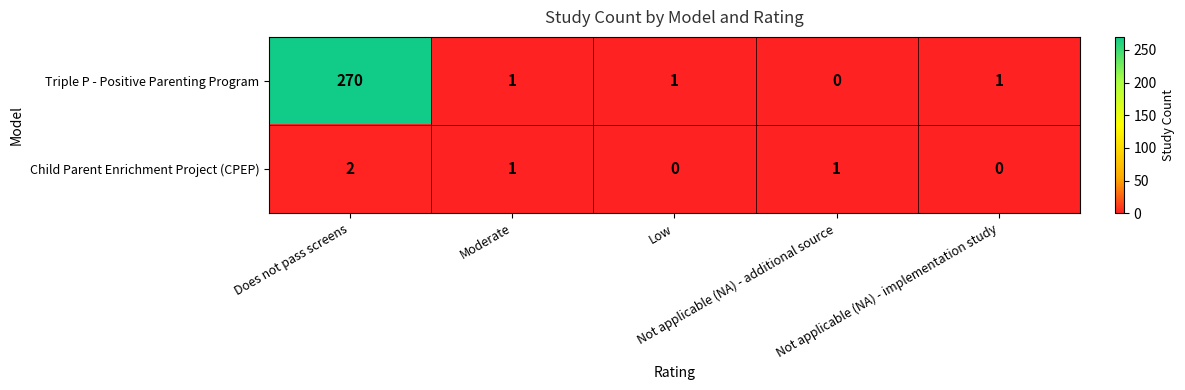

What is the highest value of the Triple P - Positive Parenting Program series?

270